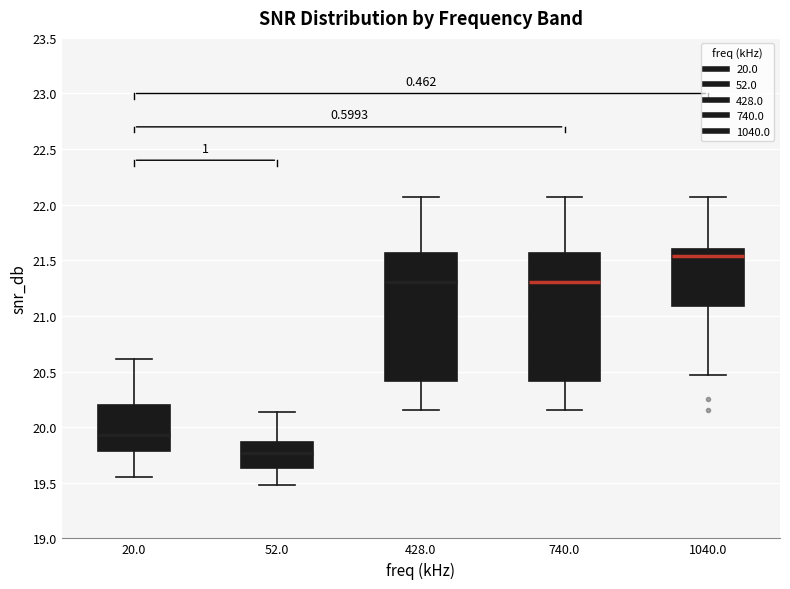

Reading left to right, read every box against the y-axis: the position of its median line, the range the box covers, and the ends of its whiskers. The values are not printed on the chart, so give them approximately, as read against the axis.

20.0: median 19.95, box 19.80 to 20.20, whiskers 19.55 to 20.60
52.0: median 19.75, box 19.65 to 19.85, whiskers 19.50 to 20.15
428.0: median 21.30, box 20.40 to 21.55, whiskers 20.15 to 22.05
740.0: median 21.30, box 20.40 to 21.55, whiskers 20.15 to 22.05
1040.0: median 21.55, box 21.10 to 21.60, whiskers 20.45 to 22.05